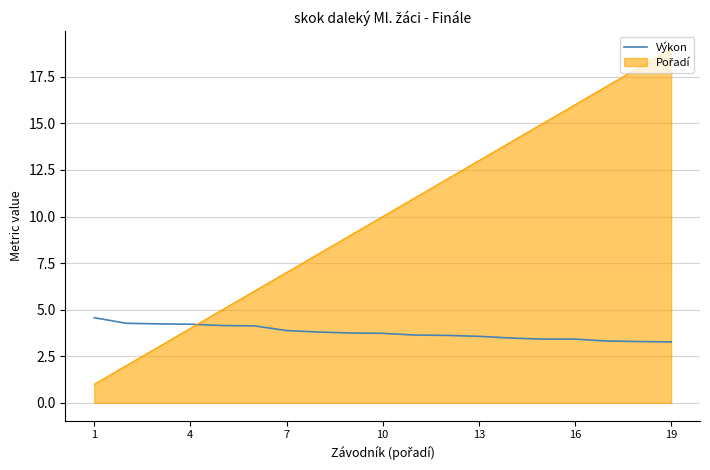

What is the difference between the maximum and minimum values in the Výkon series?

1.3